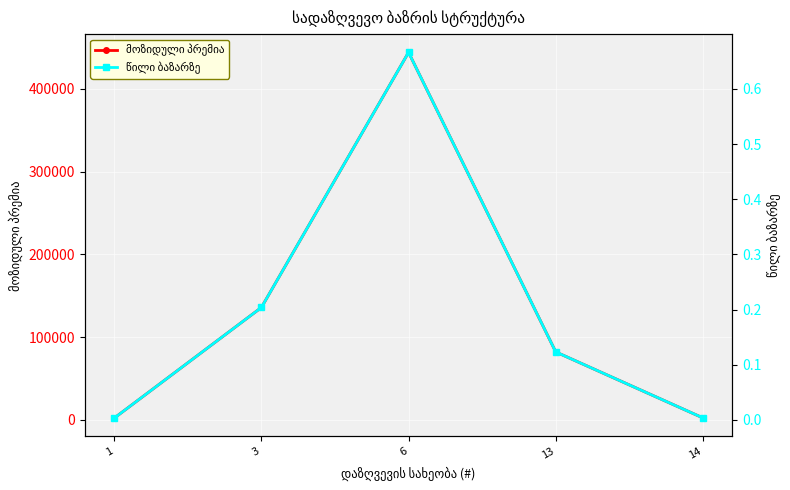

In მოზიდული პრემია, how many points are higher than both neighbors (excluding endpoints)?

1